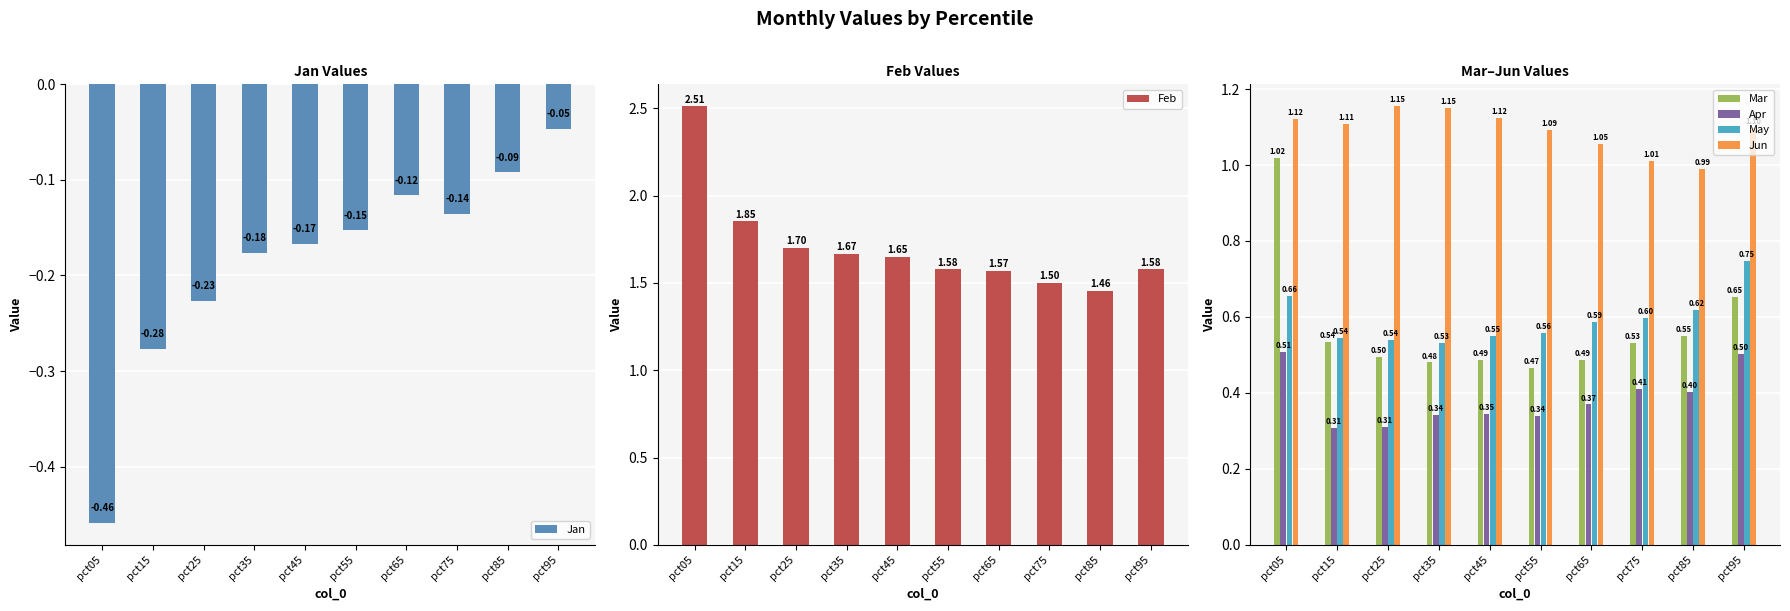

Reading left to right, what are all the values shown in this chart?

Jan: pct05=-0.5	pct15=-0.3	pct25=-0.2	pct35=-0.2	pct45=-0.2	pct55=-0.2	pct65=-0.1	pct75=-0.1	pct85=-0.1	pct95=-0.0
Feb: pct05=2.5	pct15=1.9	pct25=1.7	pct35=1.7	pct45=1.7	pct55=1.6	pct65=1.6	pct75=1.5	pct85=1.5	pct95=1.6
Mar: pct05=1.0	pct15=0.5	pct25=0.5	pct35=0.5	pct45=0.5	pct55=0.5	pct65=0.5	pct75=0.5	pct85=0.6	pct95=0.7
Apr: pct05=0.5	pct15=0.3	pct25=0.3	pct35=0.3	pct45=0.3	pct55=0.3	pct65=0.4	pct75=0.4	pct85=0.4	pct95=0.5
May: pct05=0.7	pct15=0.5	pct25=0.5	pct35=0.5	pct45=0.6	pct55=0.6	pct65=0.6	pct75=0.6	pct85=0.6	pct95=0.7
Jun: pct05=1.1	pct15=1.1	pct25=1.2	pct35=1.1	pct45=1.1	pct55=1.1	pct65=1.1	pct75=1.0	pct85=1.0	pct95=1.1